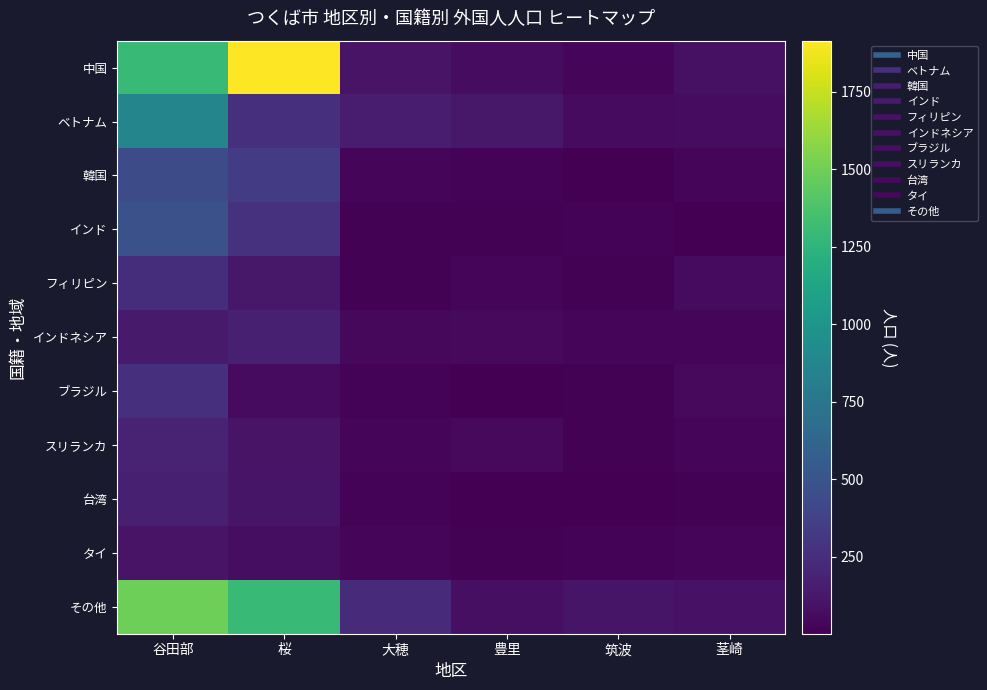

Reading right to left, what are all the values shown in this chart?

中国: 茎崎=85	筑波=38	豊里=61	大穂=105	桜=1915	谷田部=1299
ベトナム: 茎崎=64	筑波=55	豊里=126	大穂=147	桜=268	谷田部=870
韓国: 茎崎=29	筑波=5	豊里=20	大穂=35	桜=341	谷田部=442
インド: 茎崎=1	筑波=17	豊里=13	大穂=14	桜=271	谷田部=478
フィリピン: 茎崎=57	筑波=13	豊里=35	大穂=15	桜=123	谷田部=251
インドネシア: 茎崎=34	筑波=24	豊里=46	大穂=41	桜=166	谷田部=143
ブラジル: 茎崎=52	筑波=9	豊里=8	大穂=22	桜=59	谷田部=268
スリランカ: 茎崎=30	筑波=10	豊里=46	大穂=38	桜=99	谷田部=185
台湾: 茎崎=10	筑波=5	豊里=2	大穂=18	桜=107	谷田部=168
タイ: 茎崎=32	筑波=19	豊里=15	大穂=25	桜=70	谷田部=102
その他: 茎崎=91	筑波=112	豊里=78	大穂=229	桜=1291	谷田部=1491